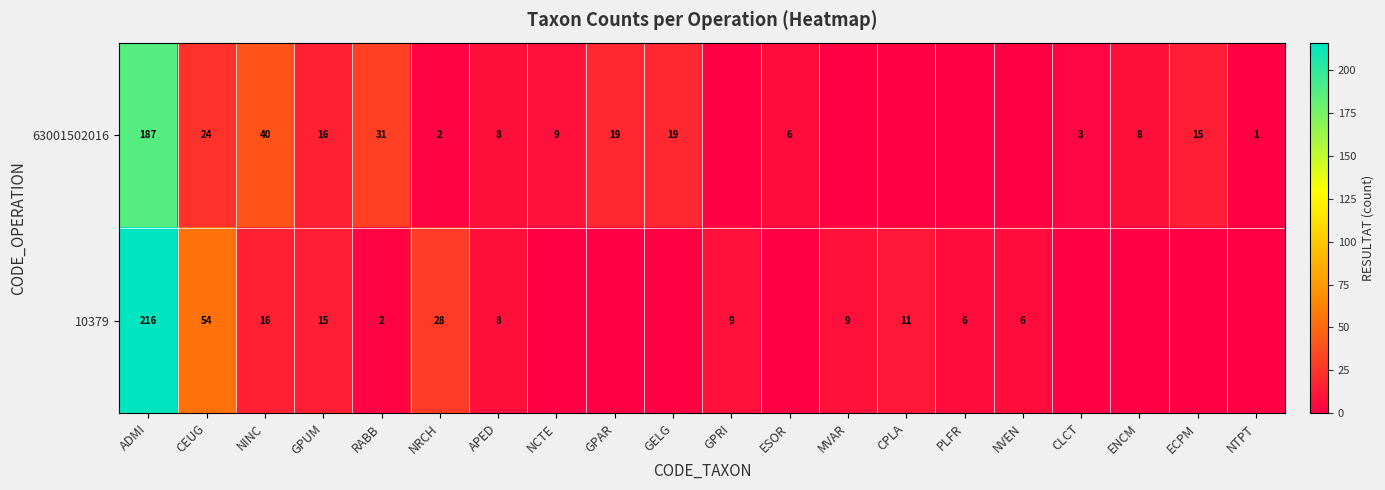

Is the value of 63001502016 at NINC greater than the value of 10379 at NINC?

Yes